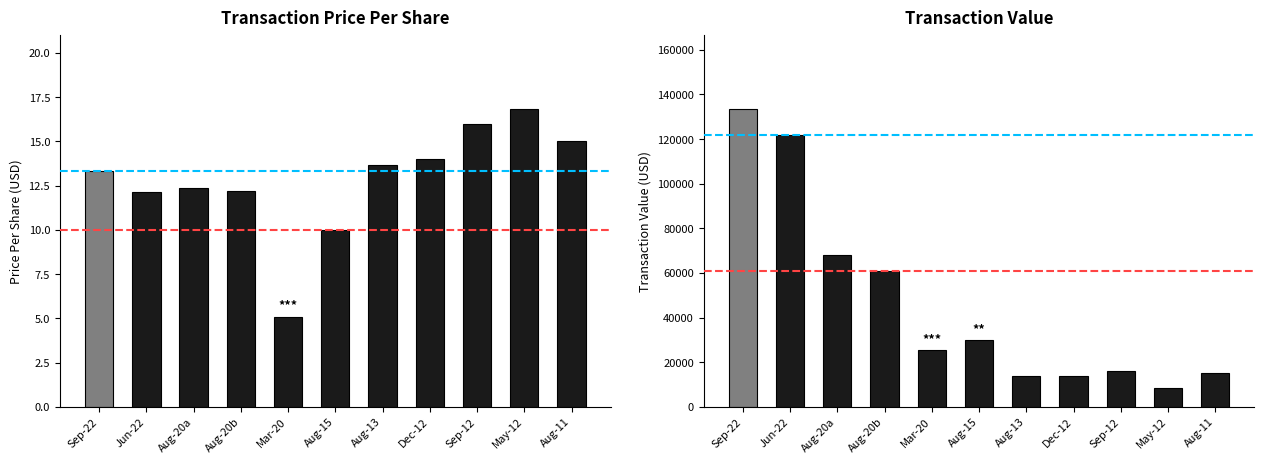

What is the difference between the maximum and second lowest values in the transactionPricePerShare series?

6.8